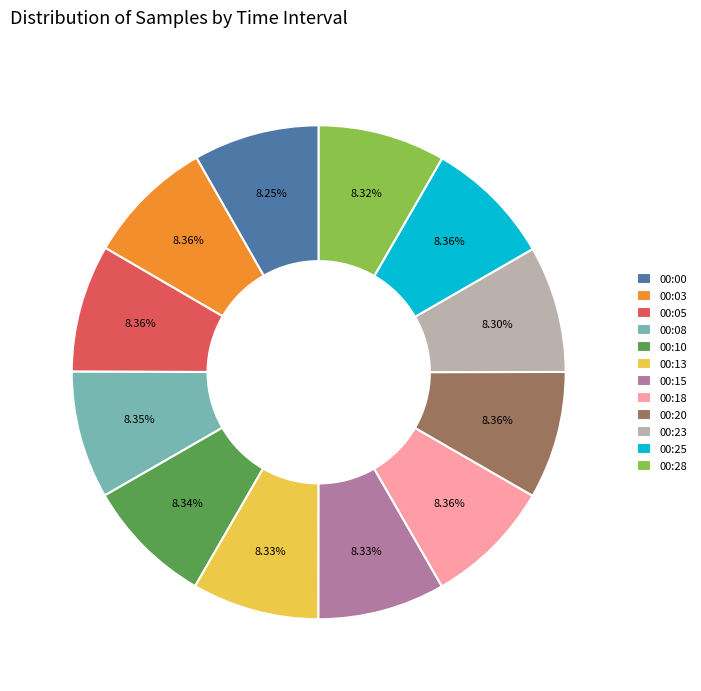

What is the ratio of the value at 00:08 to the value at 00:18?

1.0